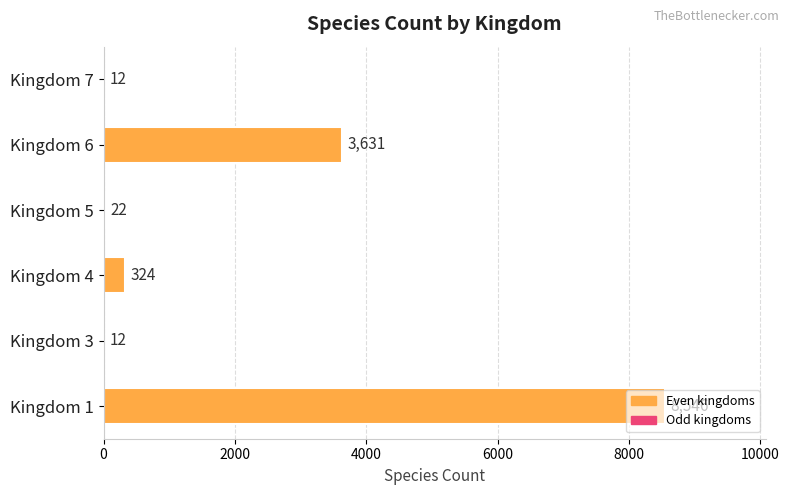

What is the sum of all values?

12547